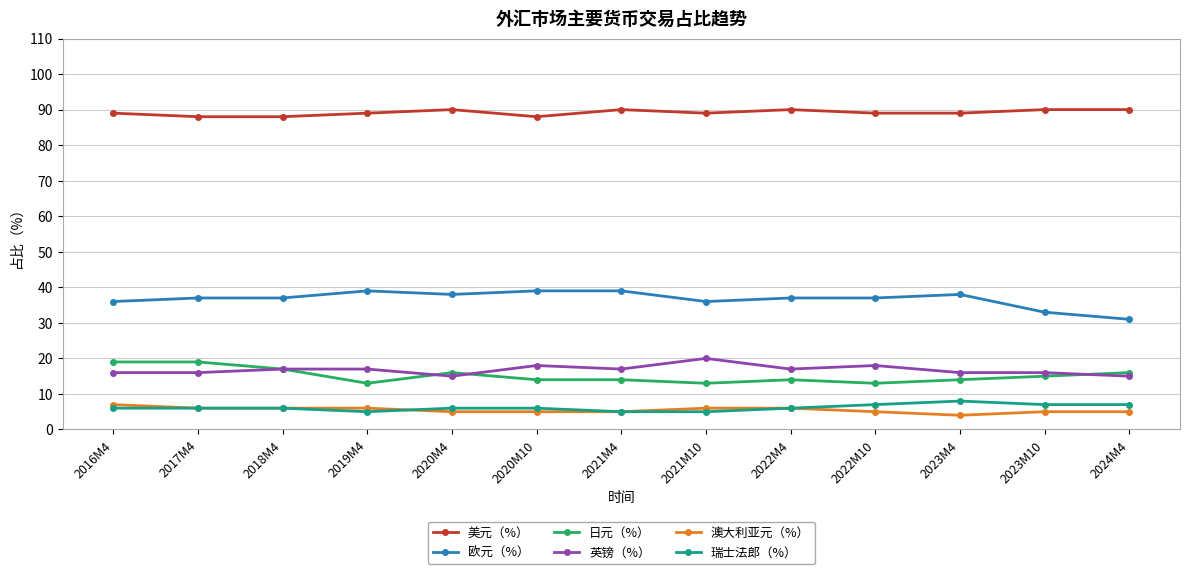

At which category does 美元（%） reach its first local peak?

2020M4